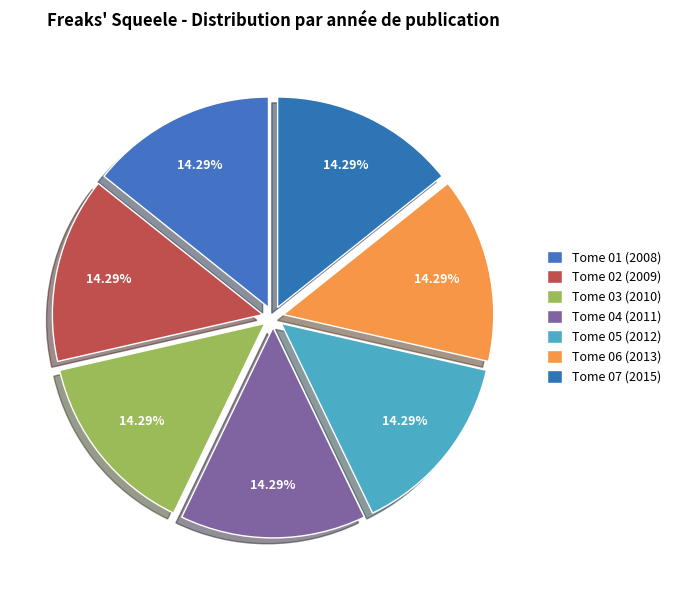

Count the number of slices in the pie.

7